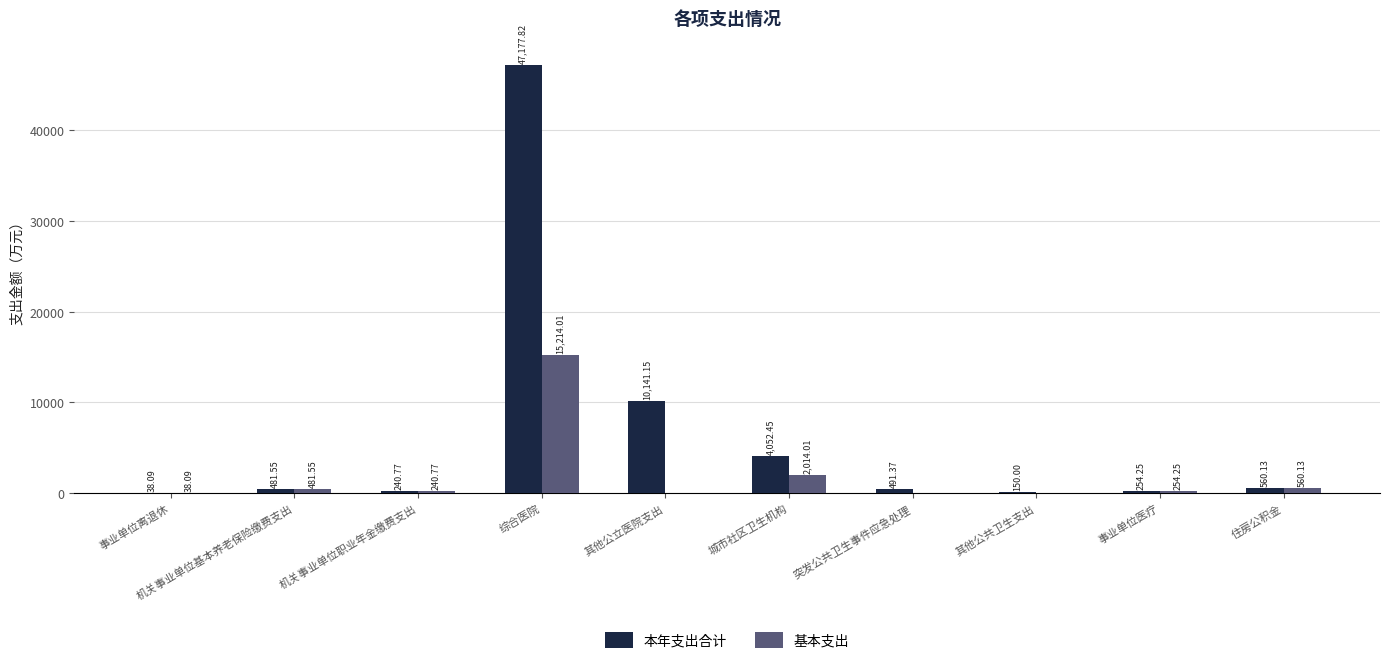

What are all the series names shown in the legend?

本年支出合计, 基本支出